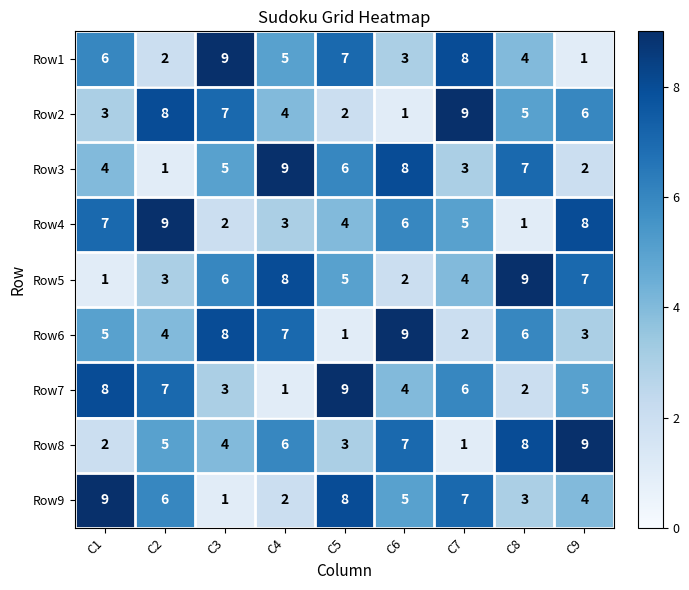

What is the difference between the highest and lowest values at C1?

8